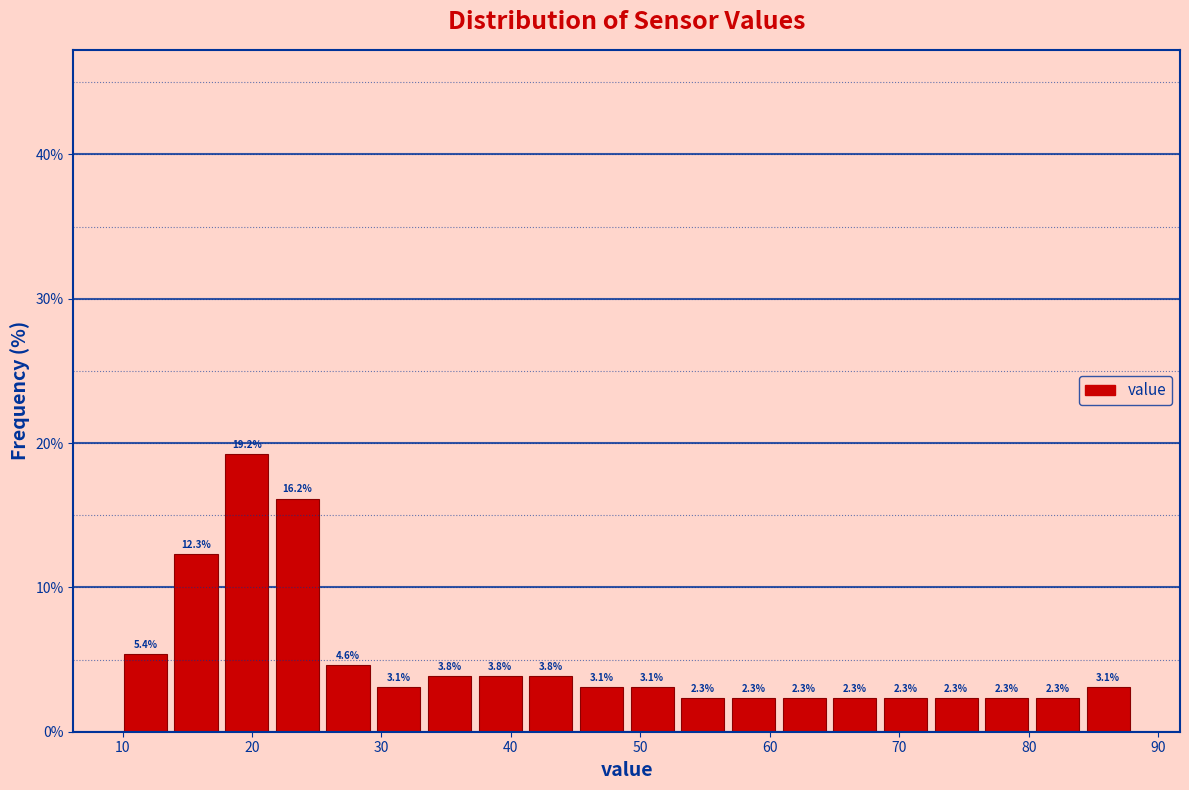

Read against the x-axis, roughly where is the centre of the tallest bar?

20